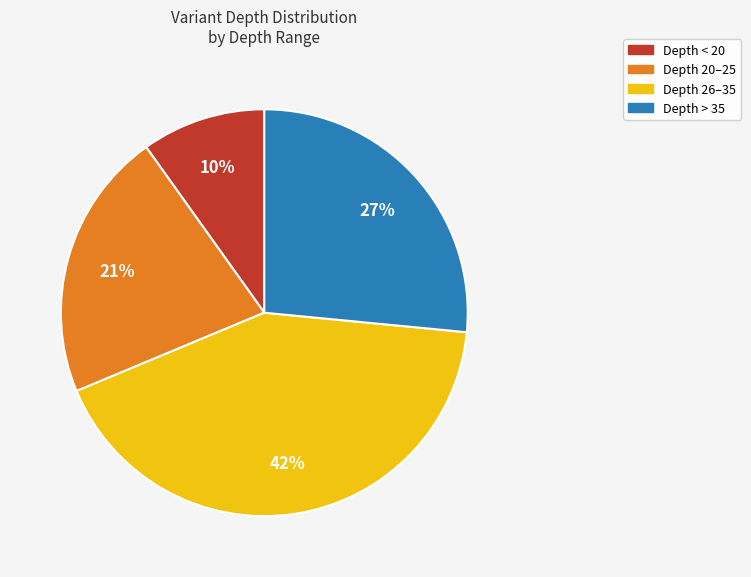

To the nearest percent, what is the difference between the largest and smallest slice percentages?

32%